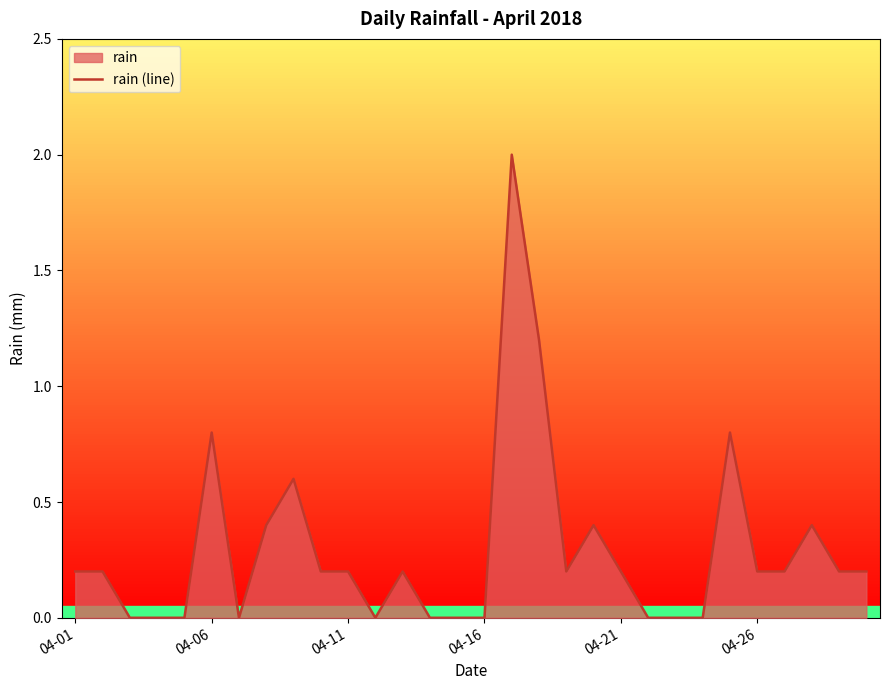

What is the sum of all values?

8.8